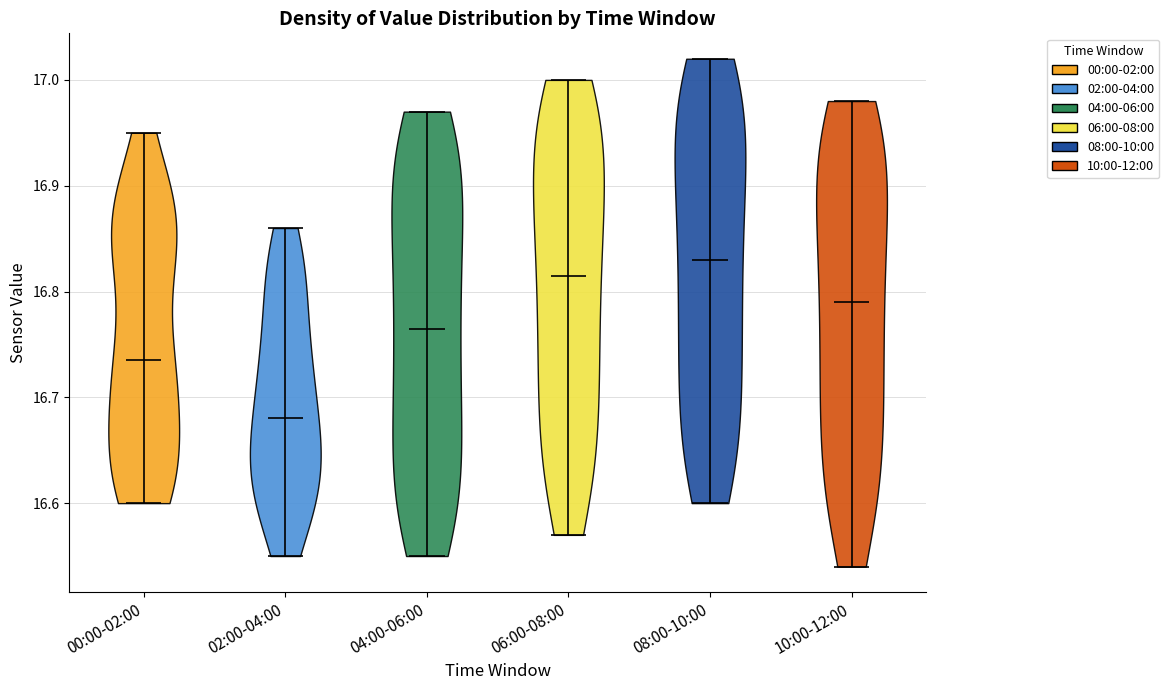

Reading left to right, read every violin against the y-axis: where its median line is, and the lowest and highest points it reaches. The values are not printed on the chart, so give them approximately, as read against the axis.

00:00-02:00: median line 16.74, lowest point 16.60, highest point 16.95
02:00-04:00: median line 16.68, lowest point 16.55, highest point 16.86
04:00-06:00: median line 16.77, lowest point 16.55, highest point 16.97
06:00-08:00: median line 16.82, lowest point 16.57, highest point 17.00
08:00-10:00: median line 16.83, lowest point 16.60, highest point 17.02
10:00-12:00: median line 16.79, lowest point 16.54, highest point 16.98